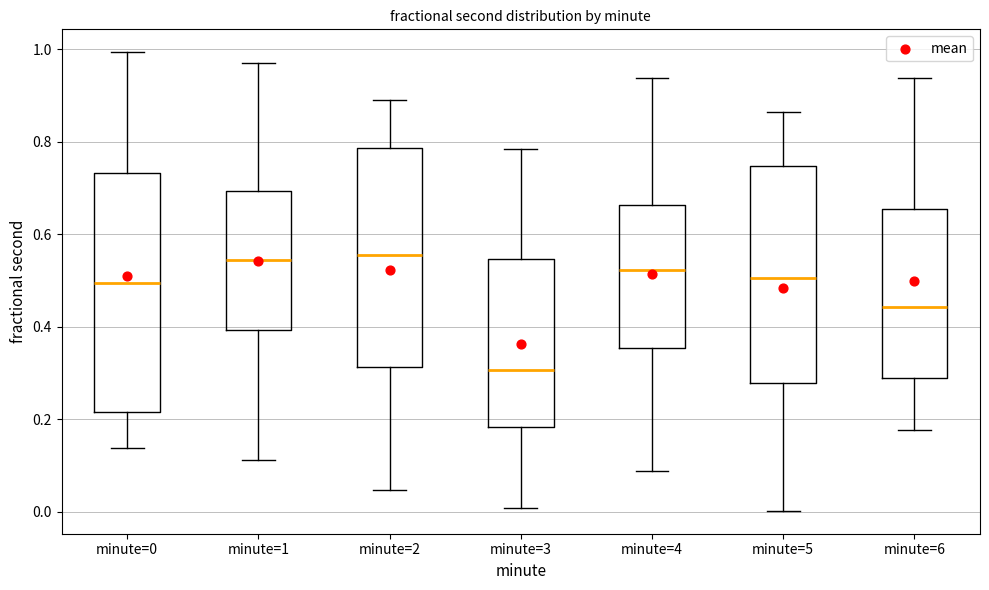

Reading left to right, read every box against the y-axis: the position of its median line, the range the box covers, and the ends of its whiskers. The values are not printed on the chart, so give them approximately, as read against the axis.

minute=0: median 0.50, box 0.22 to 0.74, whiskers 0.14 to 1.00
minute=1: median 0.54, box 0.40 to 0.70, whiskers 0.12 to 0.98
minute=2: median 0.56, box 0.32 to 0.78, whiskers 0.04 to 0.88
minute=3: median 0.30, box 0.18 to 0.54, whiskers 0.00 to 0.78
minute=4: median 0.52, box 0.36 to 0.66, whiskers 0.08 to 0.94
minute=5: median 0.50, box 0.28 to 0.74, whiskers 0.00 to 0.86
minute=6: median 0.44, box 0.28 to 0.66, whiskers 0.18 to 0.94